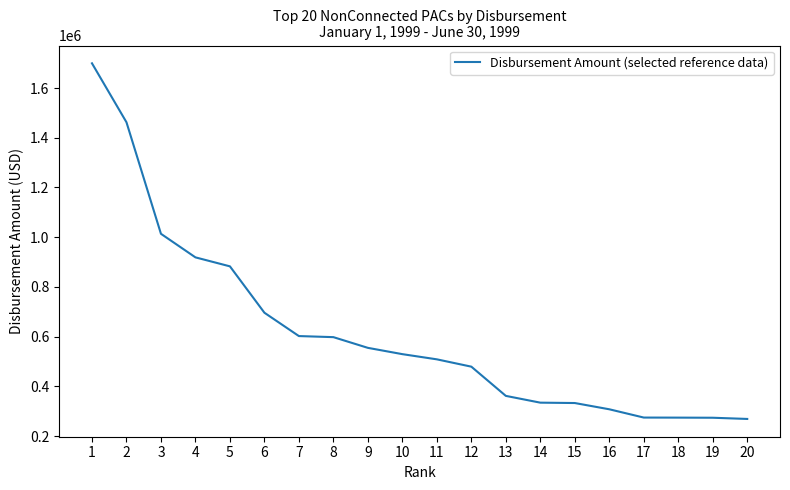

True or false: the data shows 411581 at 7.

False